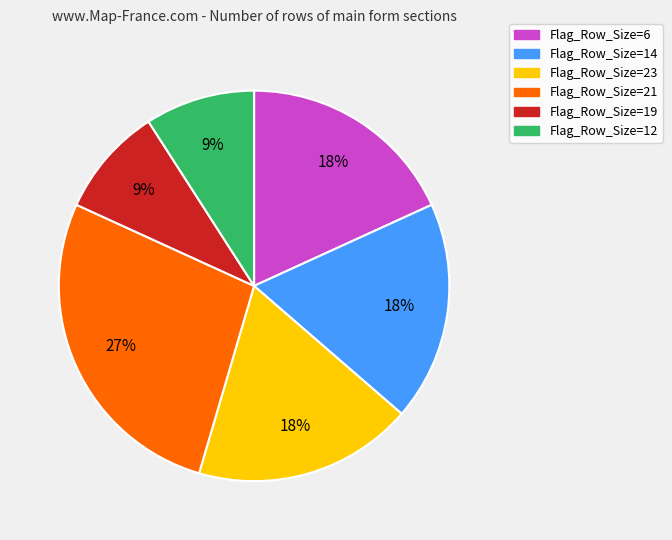

Is the sum of Flag_Row_Size=23 and Flag_Row_Size=21 greater than half?

No